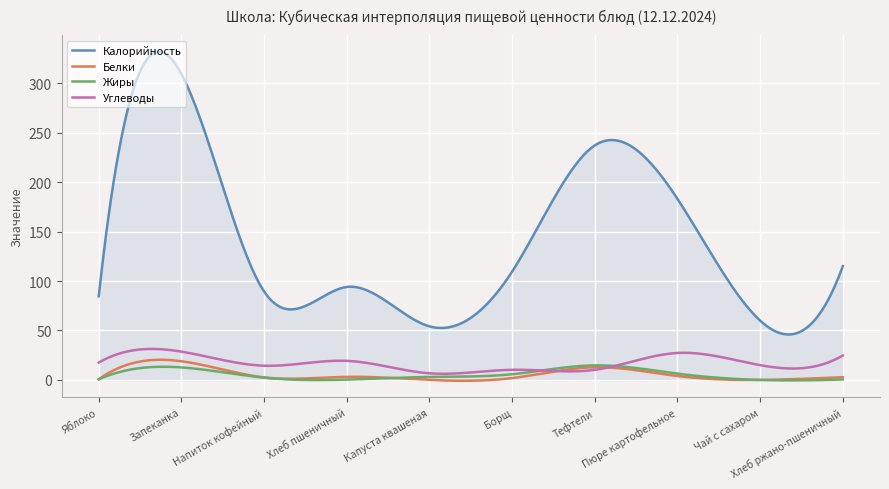

Which series has the widest spread of values?

Калорийность